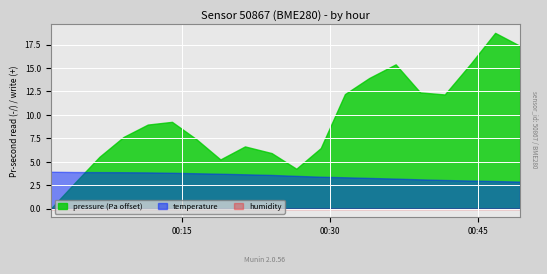

Is it true that humidity equals 52.6 at 2023-04-08T00:41:35?

False